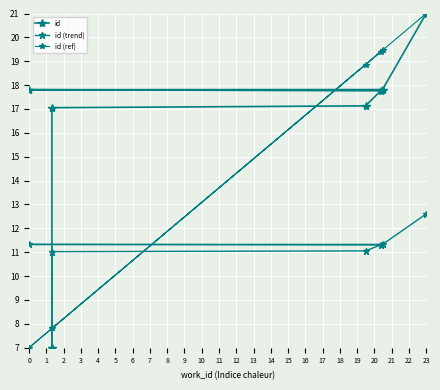

How many lines are shown in the chart?

3